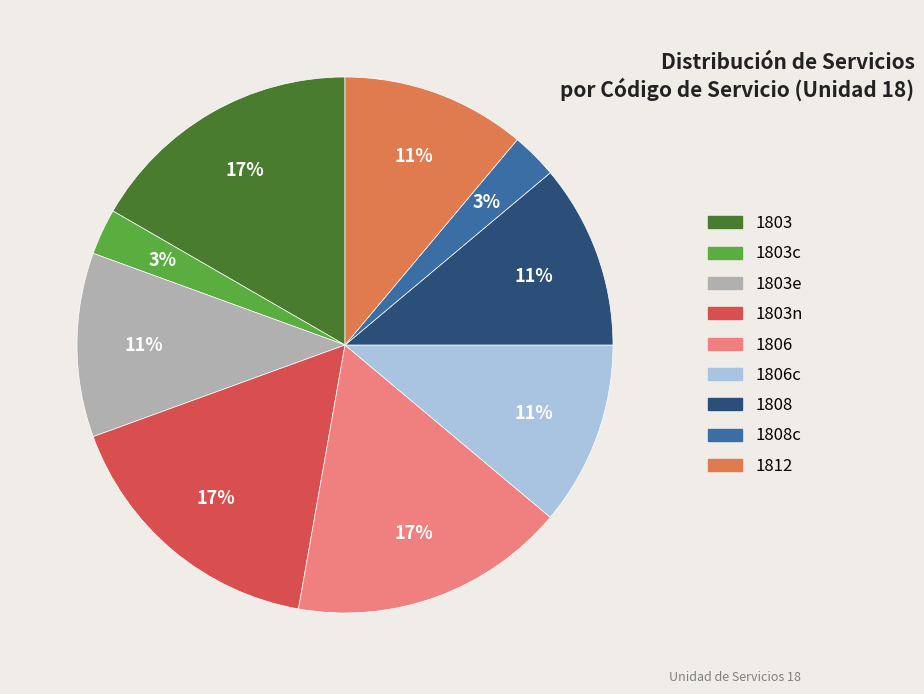

Is there any slice that represents more than half of the pie?

No